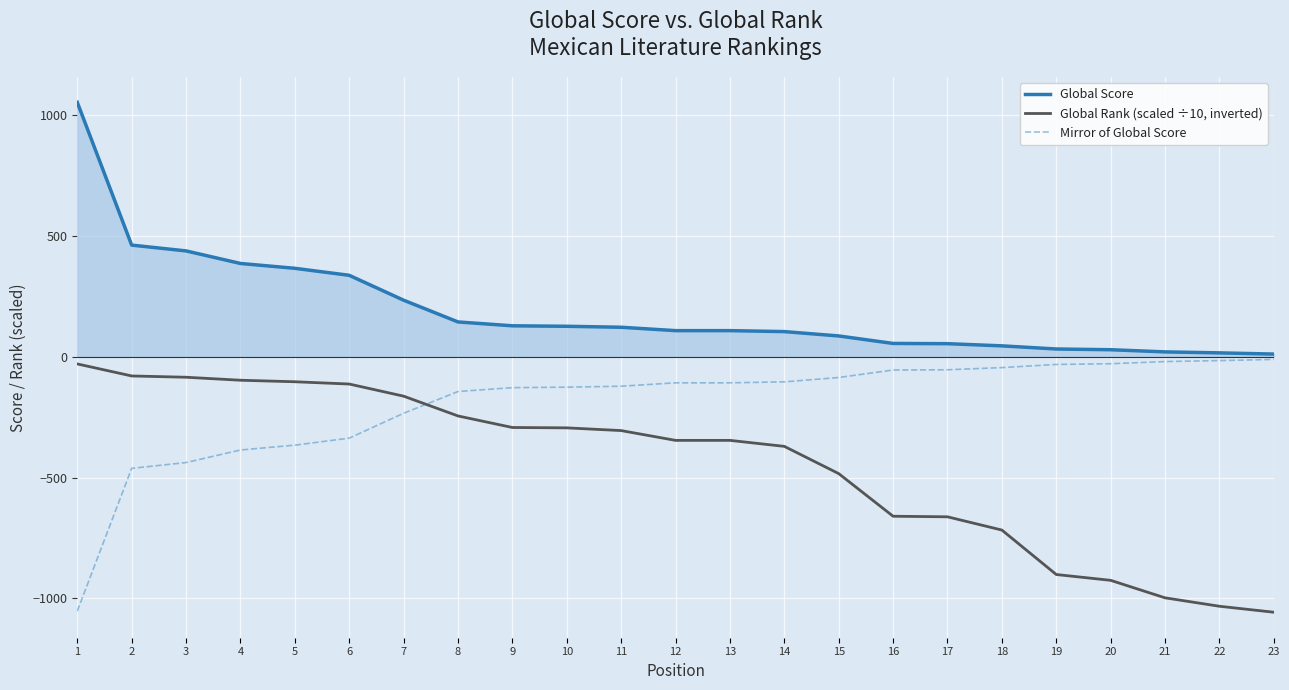

True or false: Global Rank (scaled ÷10, inverted) and Global Score cross at least once.

False